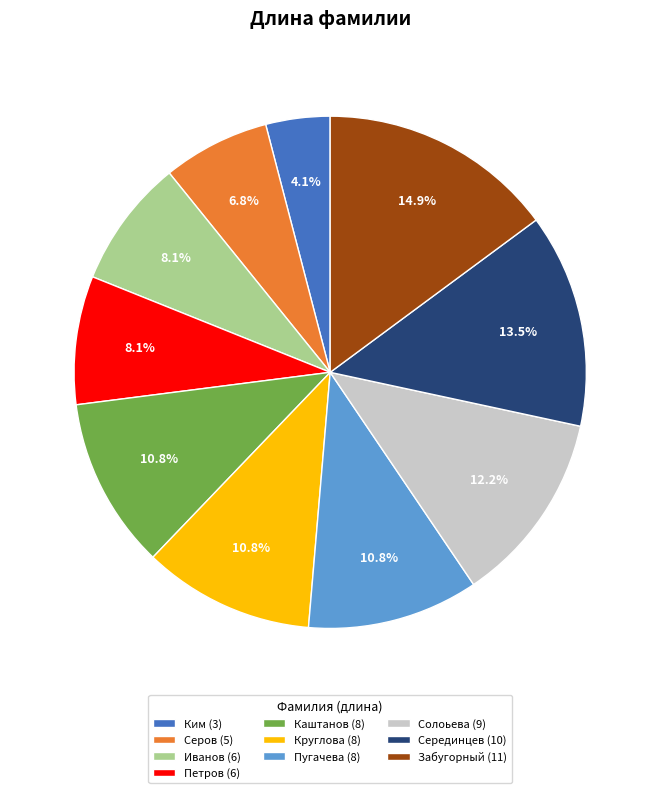

To the nearest percent, what is the combined percentage of Иванов and Пугачева?

19%